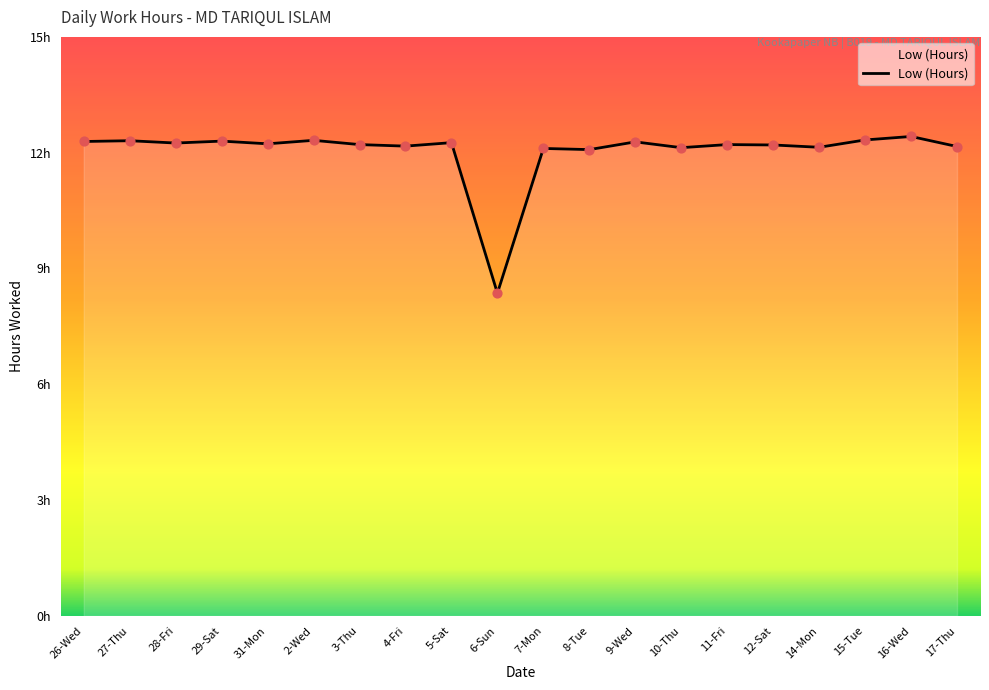

What is the ratio of the value at 15-Tue to the value at 17-Thu?

1.0